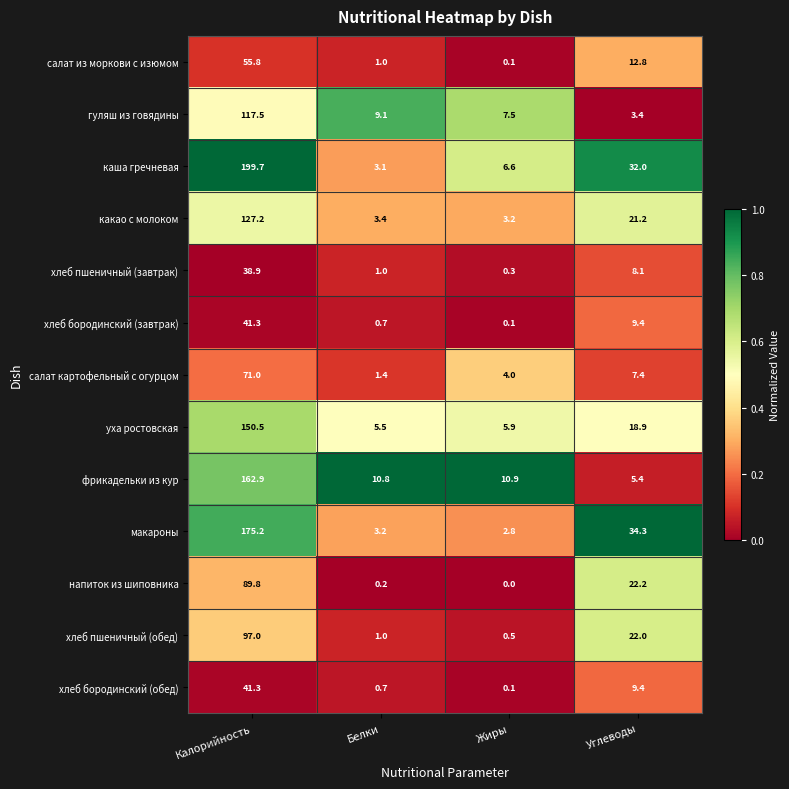

At which category is the sum across all series the highest?

Калорийность